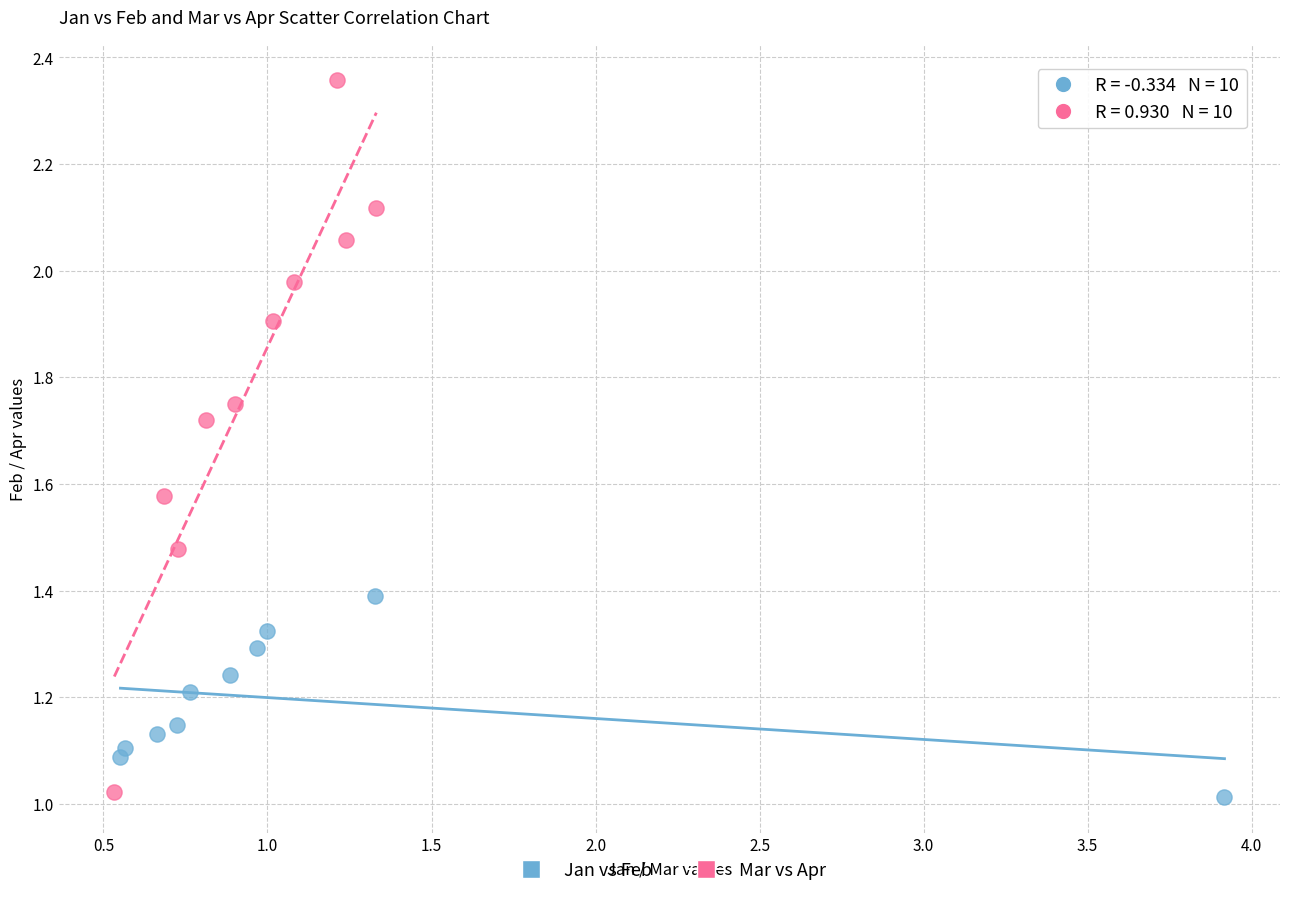

Which series contains the highest Y value?

Mar vs Apr